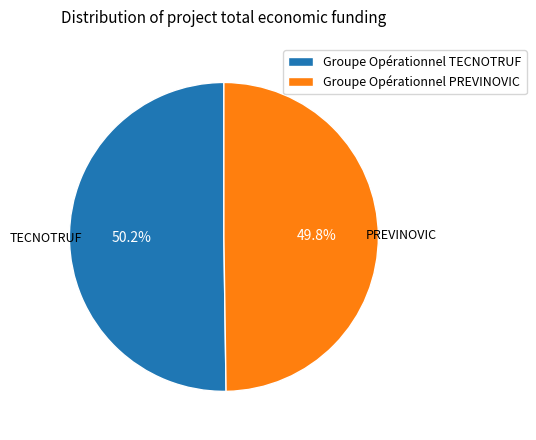

What is the ratio of the value at Groupe Opérationnel PREVINOVIC to the value at Groupe Opérationnel TECNOTRUF?

1.0